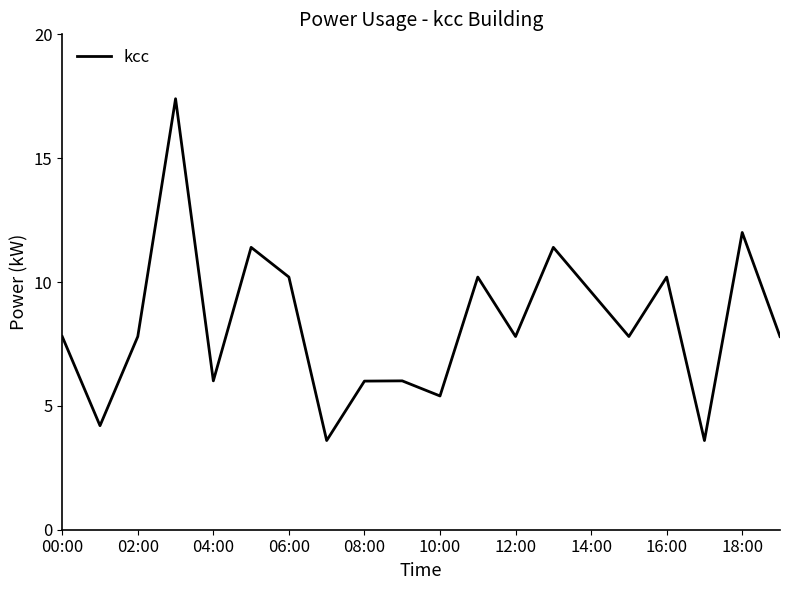

What is the maximum value shown in the chart?

17.4